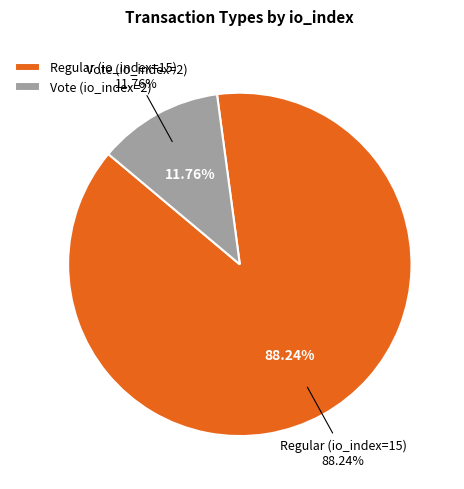

Does Regular (io_index=15) account for over 50% of the chart?

Yes